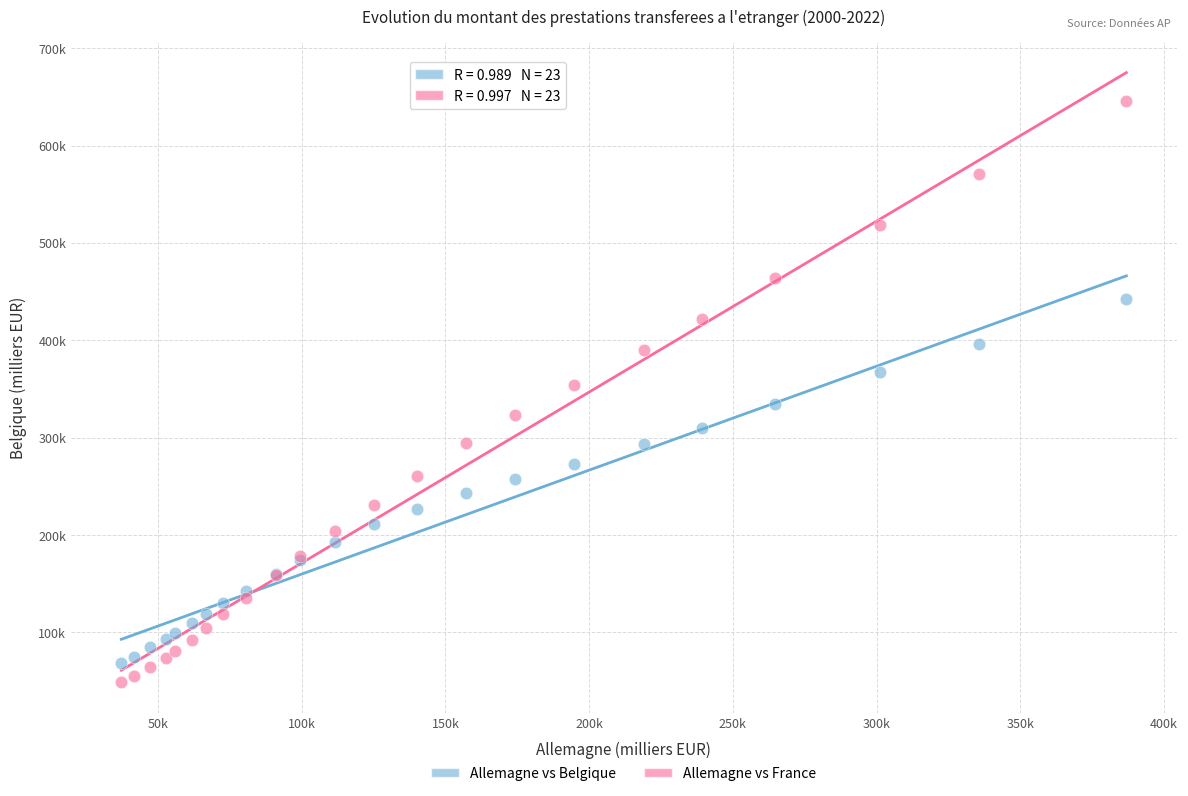

What are all the series names shown in the legend?

Allemagne vs Belgique, Allemagne vs France